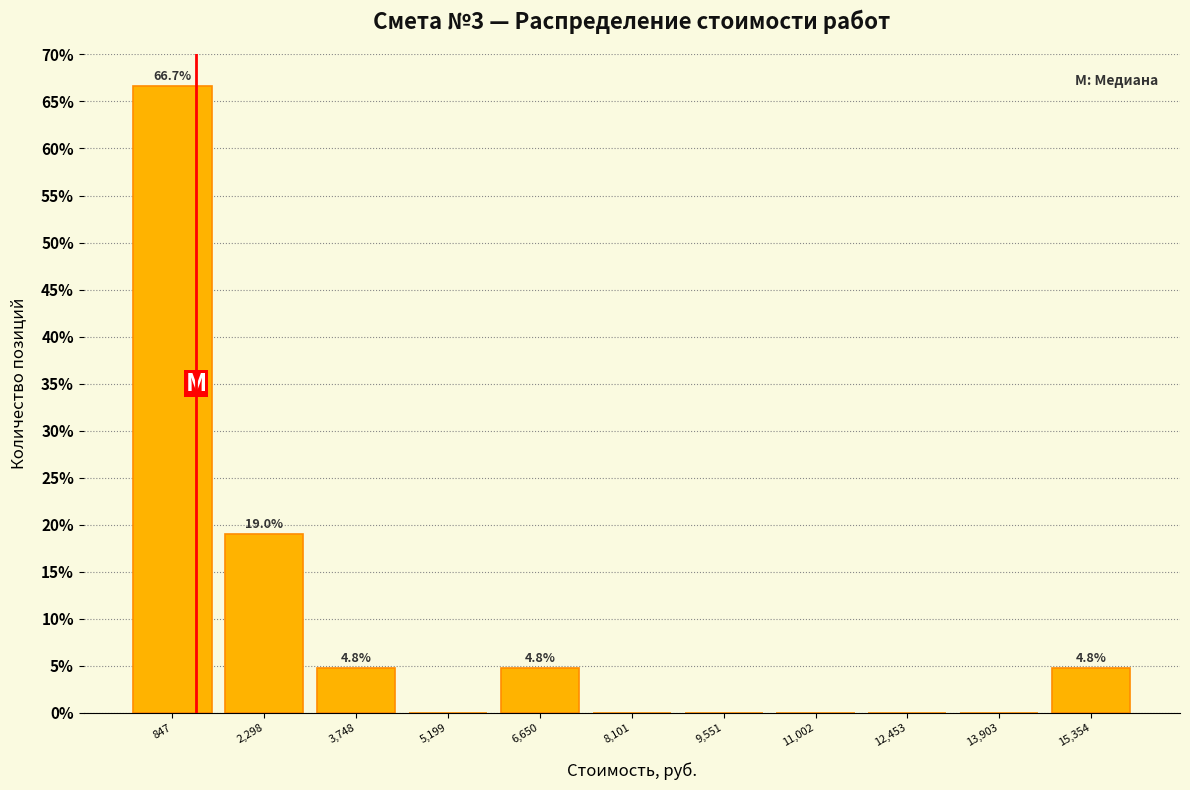

Which range on the x-axis has the tallest bar?

200 to 1600